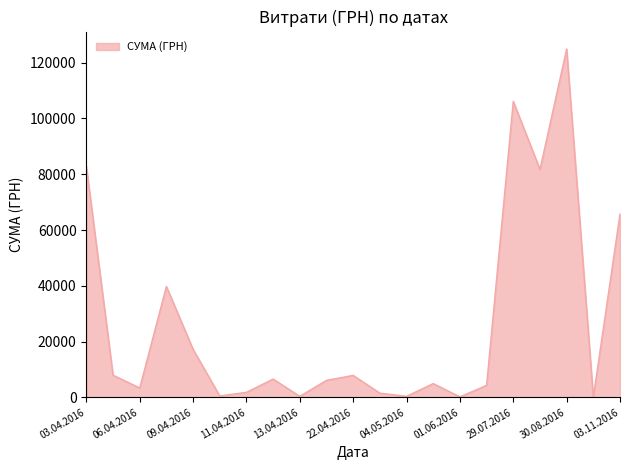

What is the maximum value shown in the chart?

124904.8